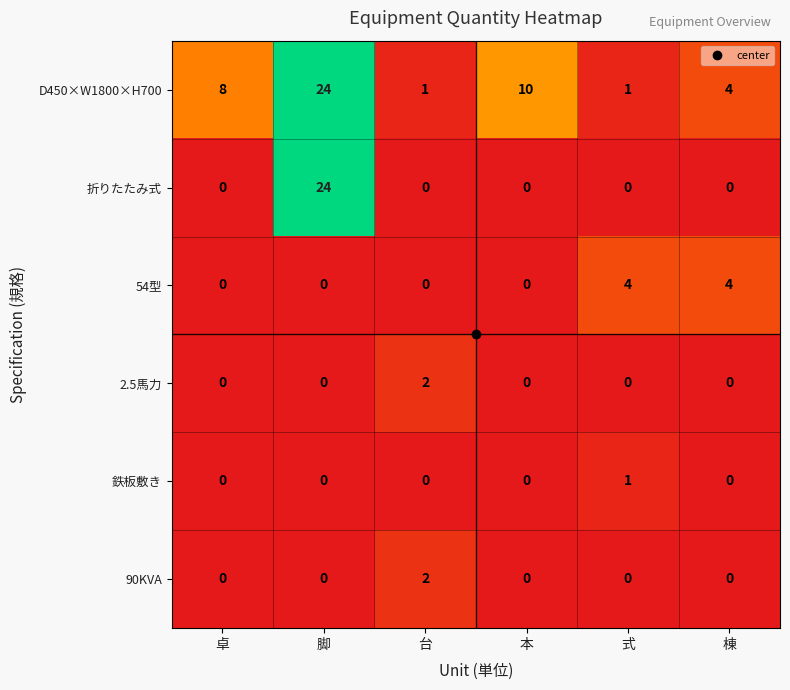

True or false: 鉄板敷き has a value of 0 at 本.

True